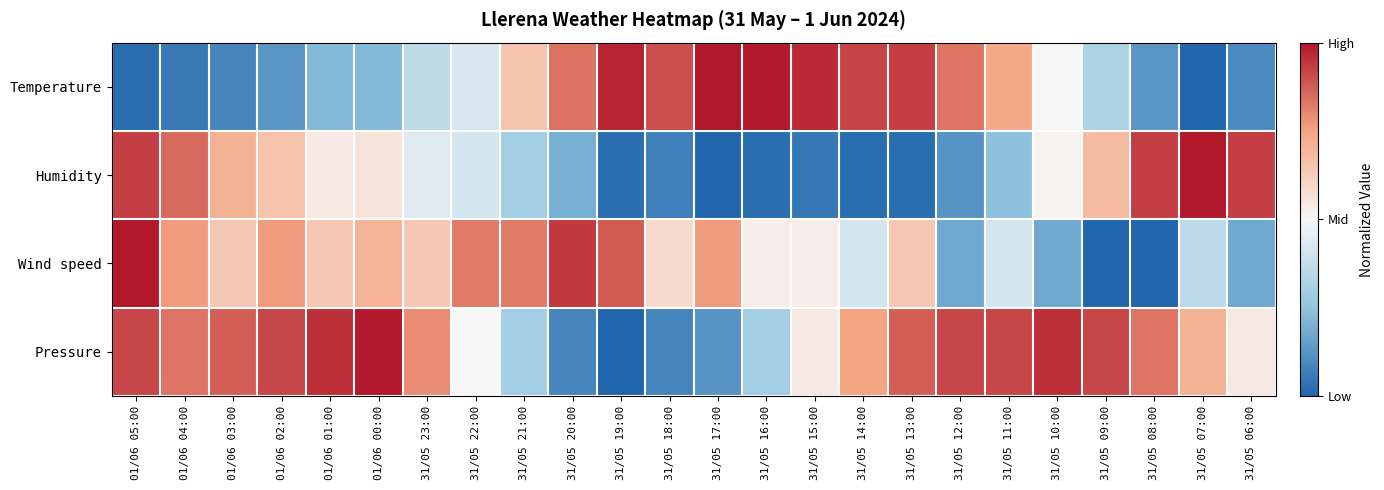

Between 31/05 17:00 and 31/05 10:00, which series saw the biggest shift?

Pressure